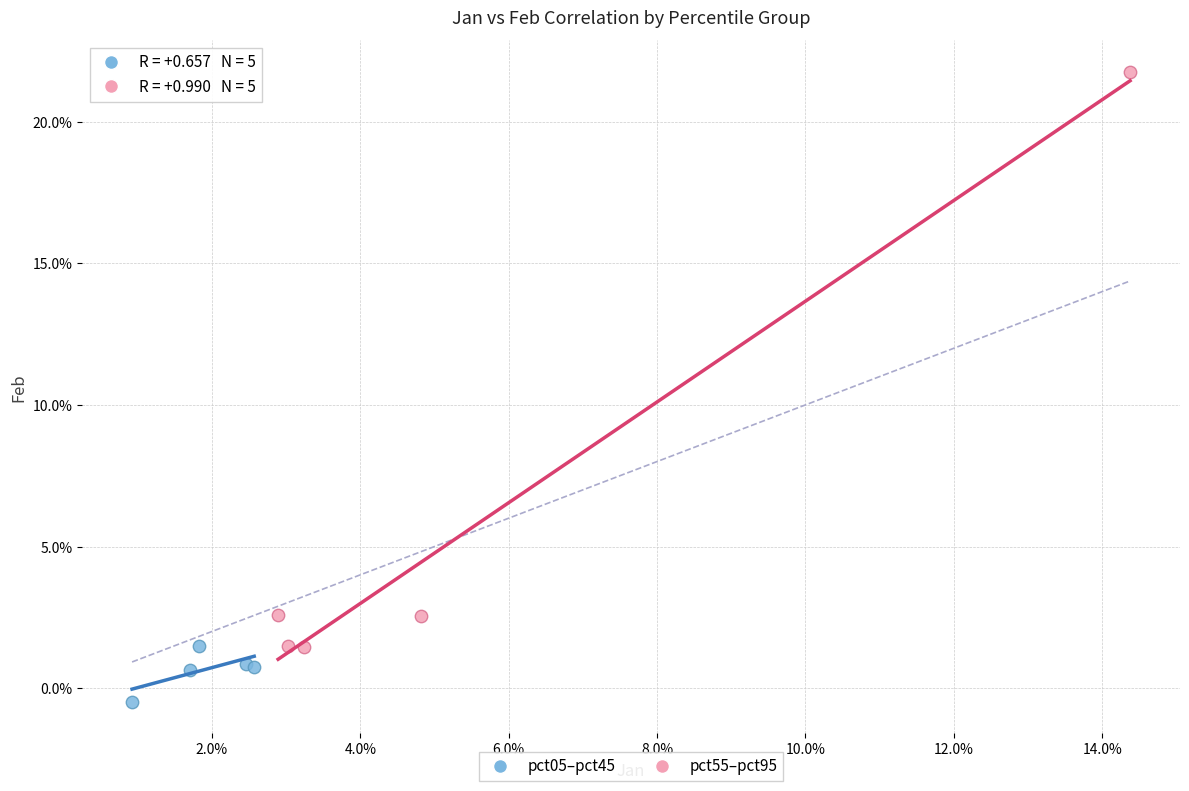

Which series contains the lowest Y value?

pct05–pct45